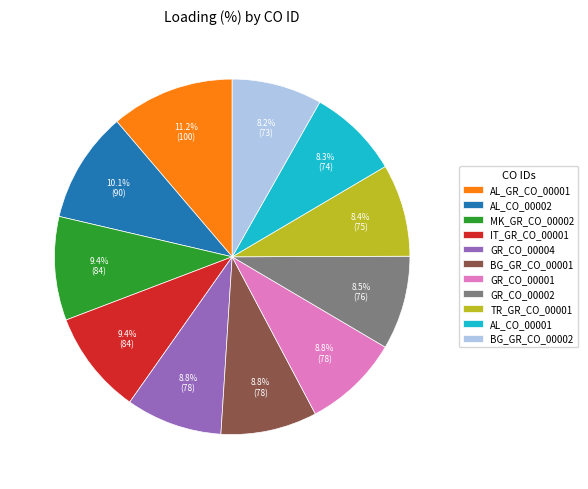

To the nearest percent, what is the difference between the largest and smallest slice percentages?

3%